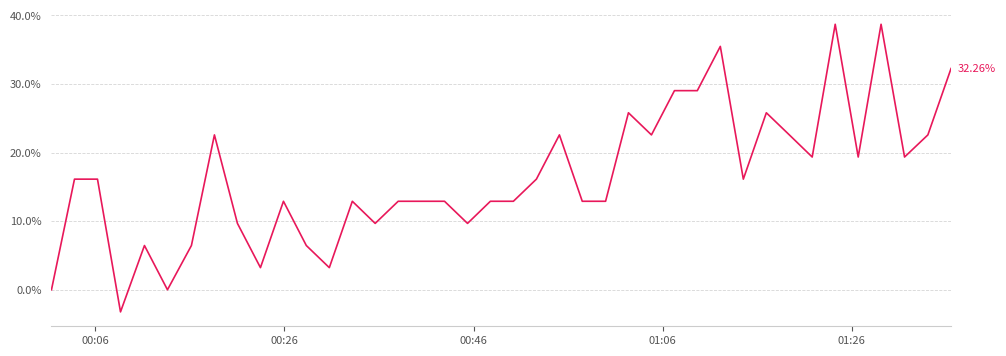

Count the number of values greater than 16.

20